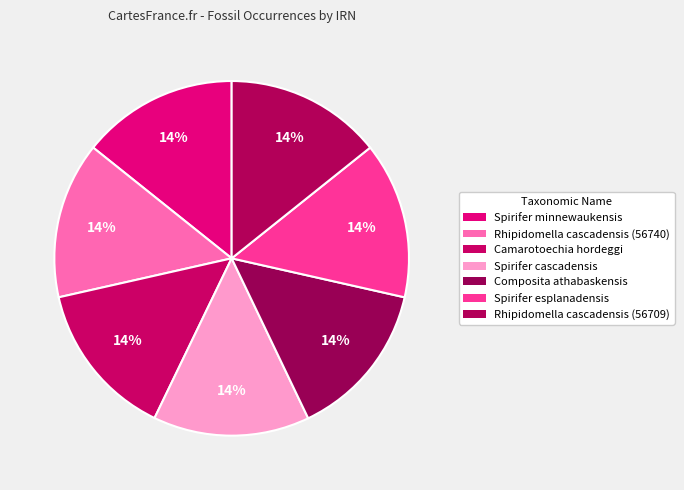

Does Spirifer esplanadensis account for over 50% of the chart?

No